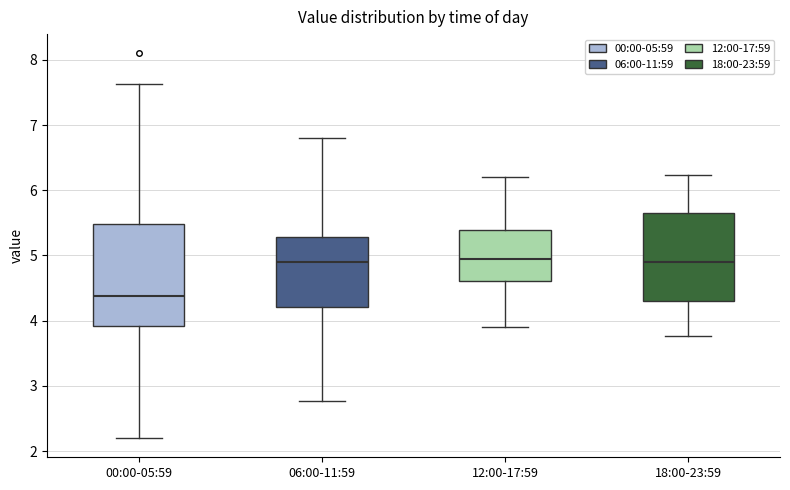

Reading left to right, read every box against the y-axis: the position of its median line, the range the box covers, and the ends of its whiskers. The values are not printed on the chart, so give them approximately, as read against the axis.

00:00-05:59: median 4.4, box 3.9 to 5.5, whiskers 2.2 to 7.6
06:00-11:59: median 4.9, box 4.2 to 5.3, whiskers 2.8 to 6.8
12:00-17:59: median 5.0, box 4.6 to 5.4, whiskers 3.9 to 6.2
18:00-23:59: median 4.9, box 4.3 to 5.7, whiskers 3.8 to 6.2